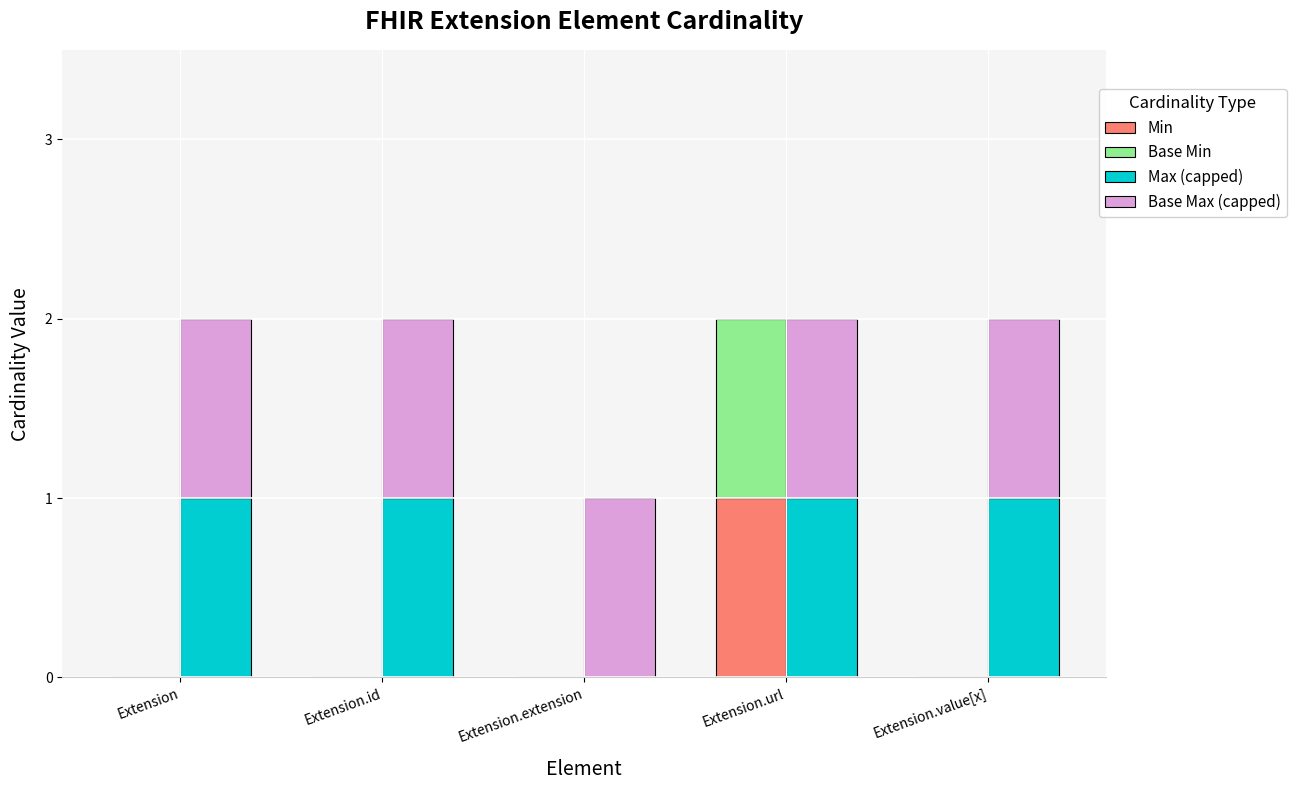

Which series has the largest range (max minus min)?

Min